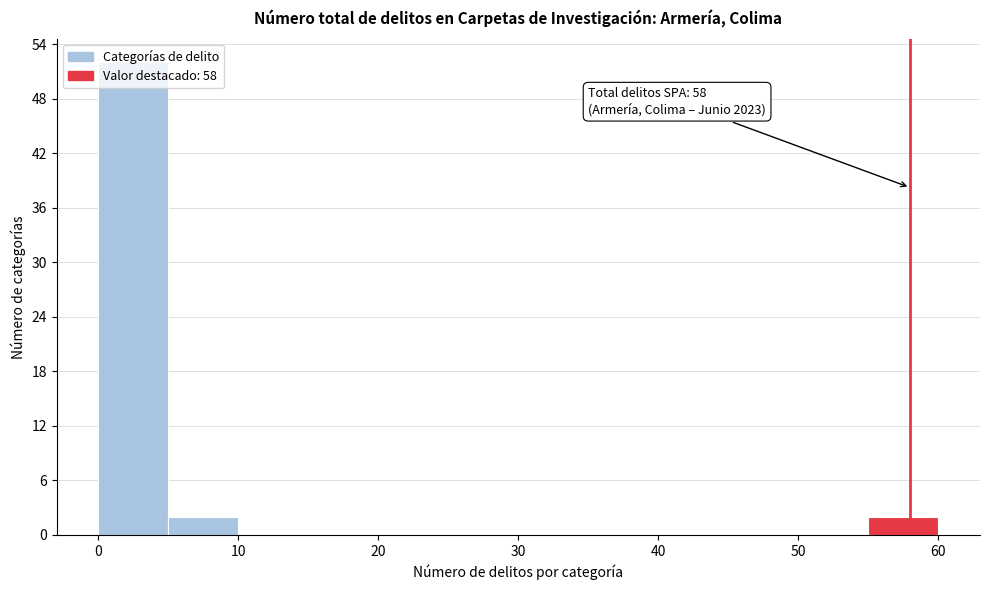

Which range on the x-axis has the tallest bar?

0 to 5